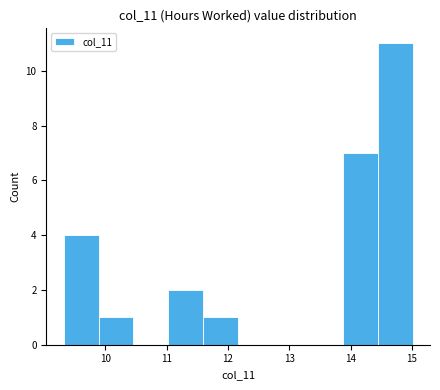

How tall is the bar that spans 9.3 to 9.9 on the x-axis? Neither the bar edges nor the heights are printed on the chart, so give them approximately, as read against the axes.

4